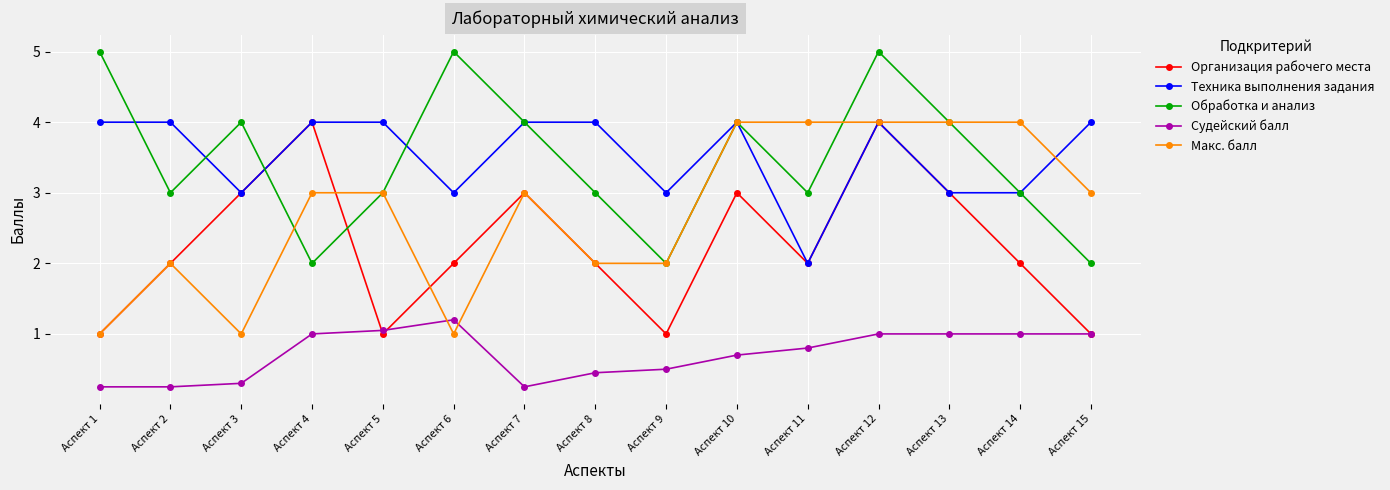

Which series has the largest total across all categories?

Техника выполнения задания